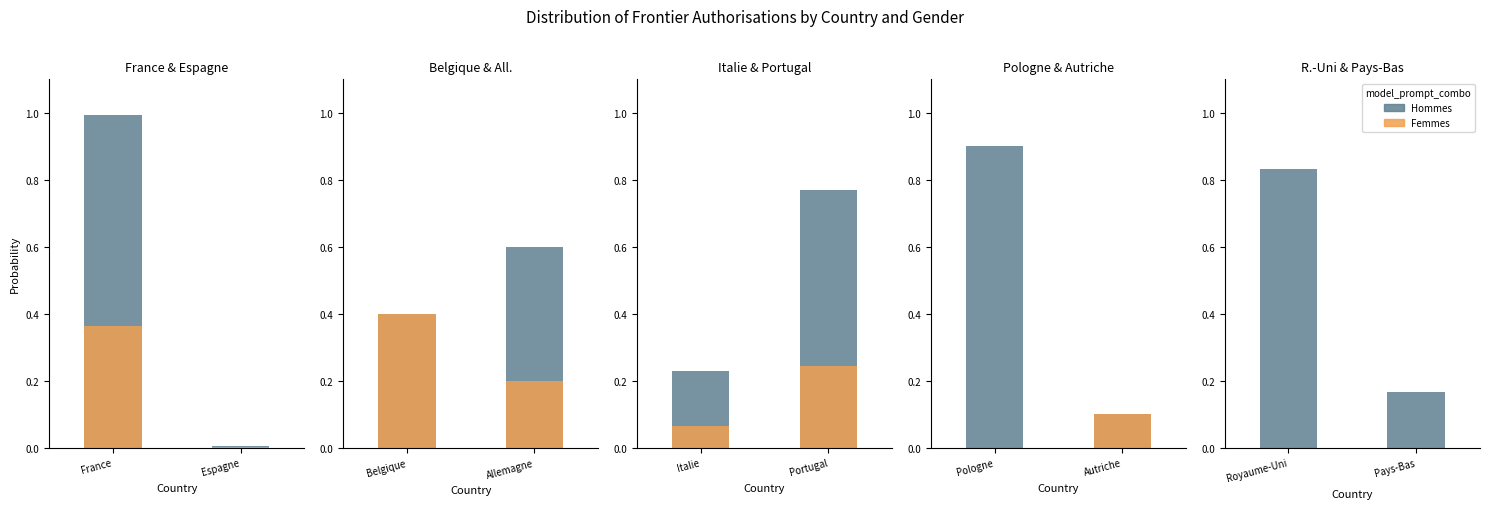

What is the greatest value displayed?

1.0